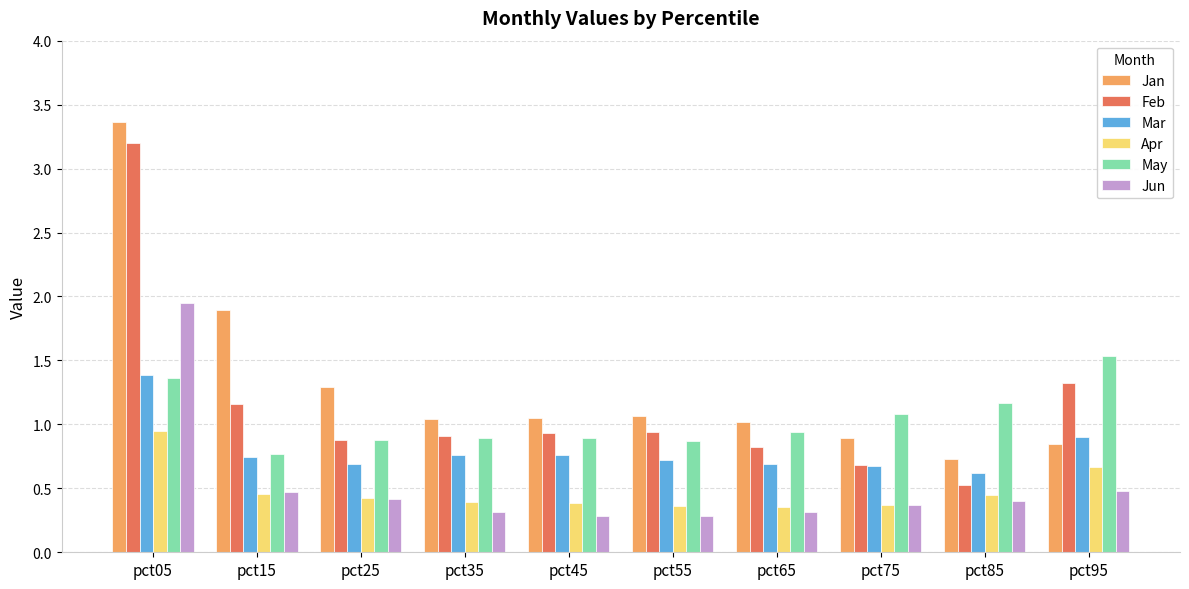

How many groups of bars are there?

10